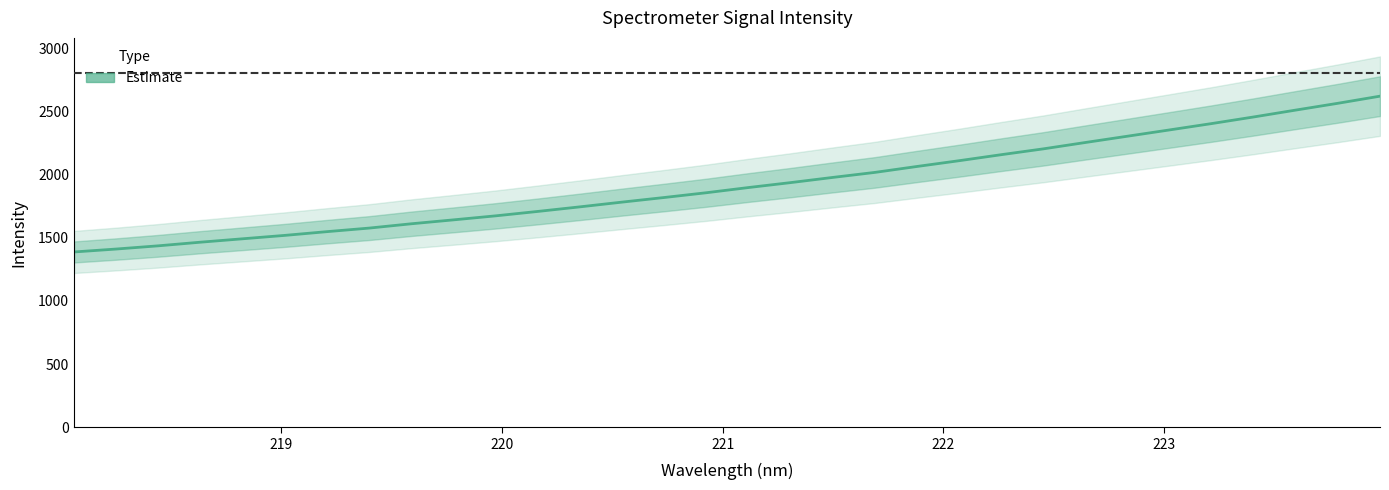

How many values exceed 1896?

16